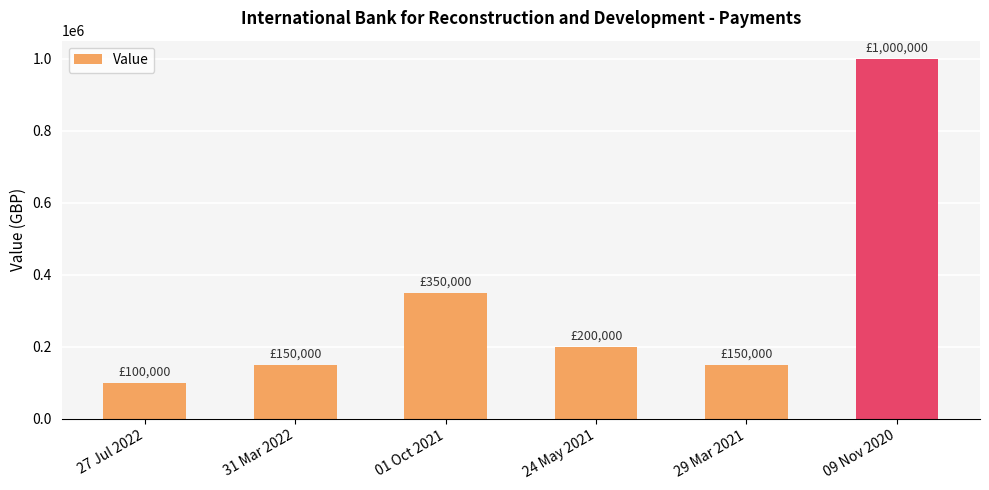

Reading right to left, extract all data points from this chart.

1000000	150000	200000	350000	150000	100000